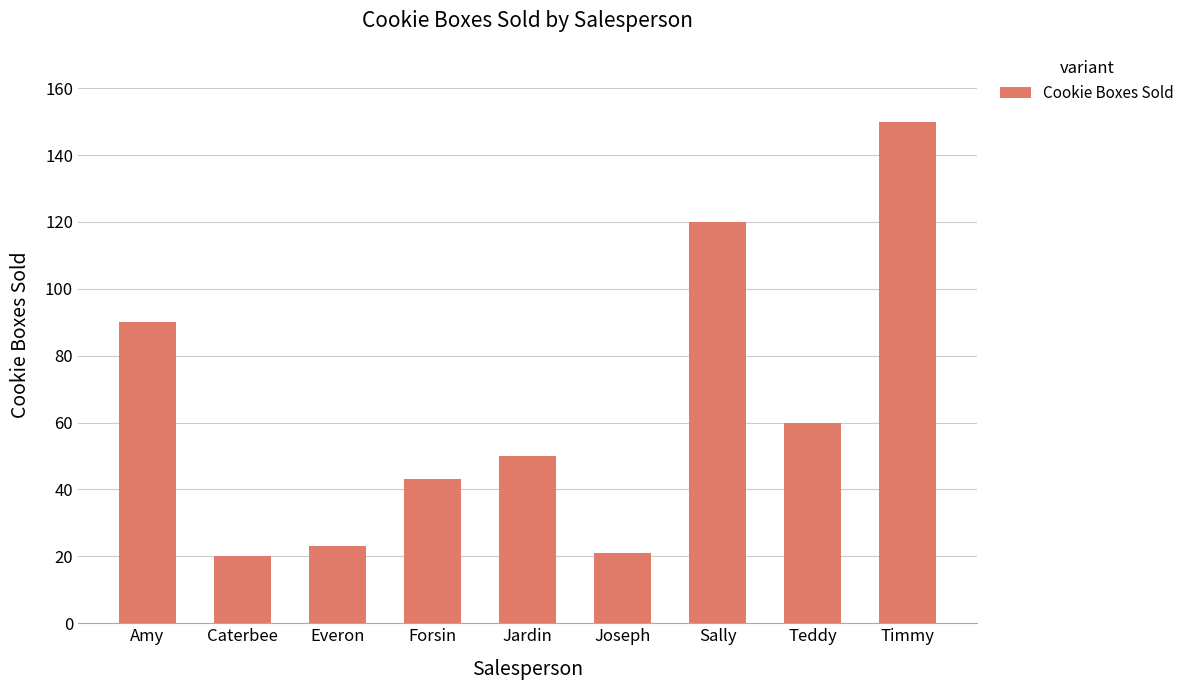

What is the value of the 7th bar from the left?

120